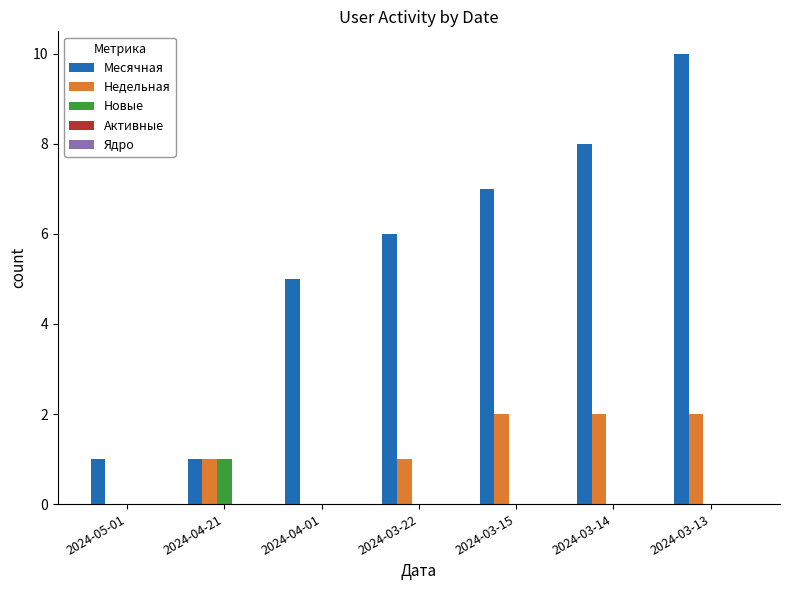

What is the total value across all series at 2024-04-21?

3